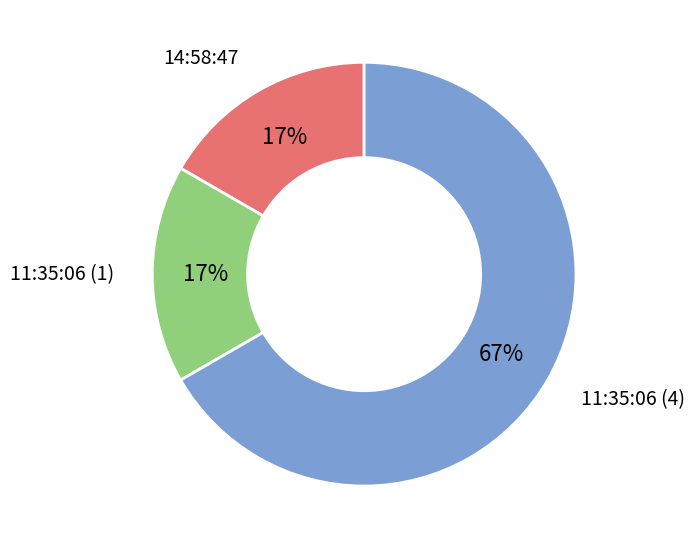

To the nearest percent, what is the average slice percentage?

33%